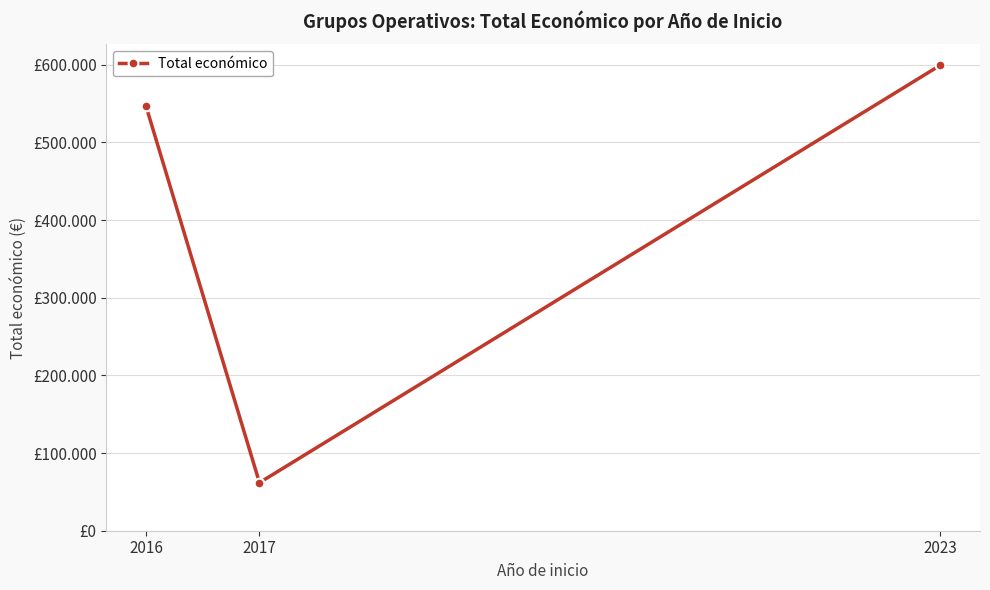

What is the difference between the maximum and minimum values?

537594